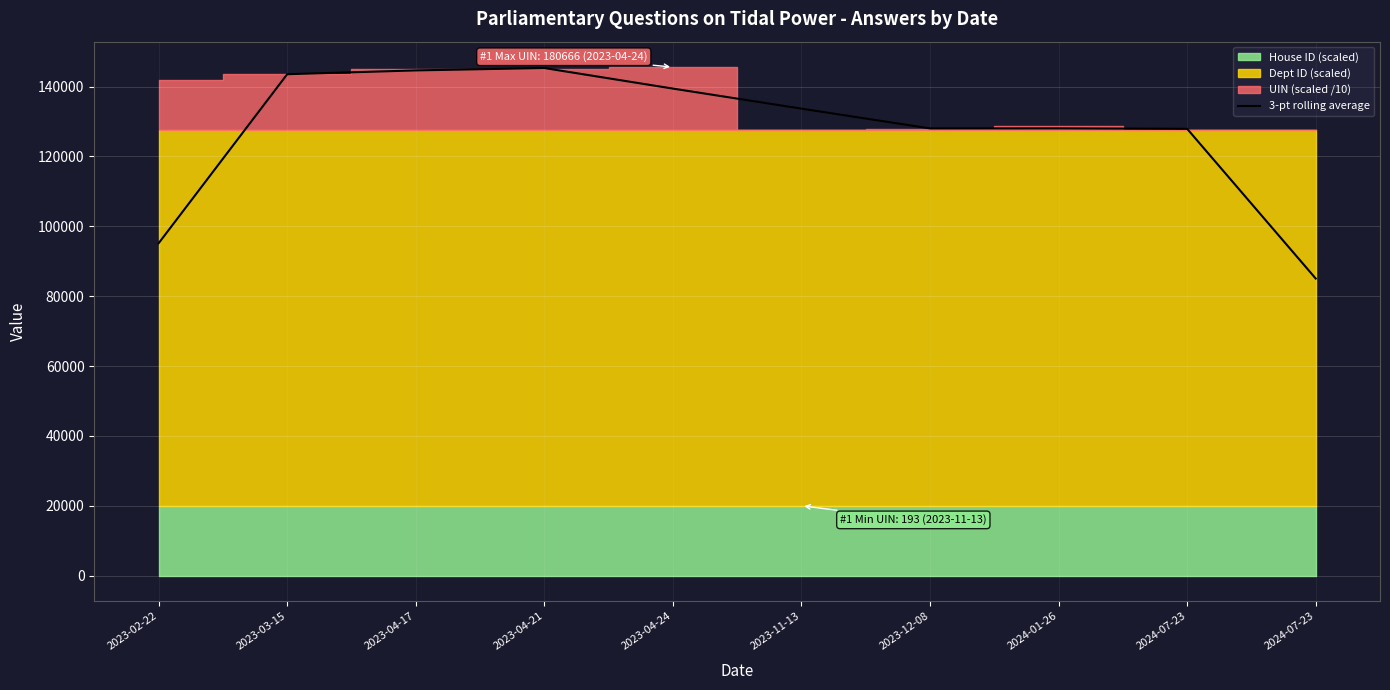

What is the label of the 9th point from the right?

2023-03-15